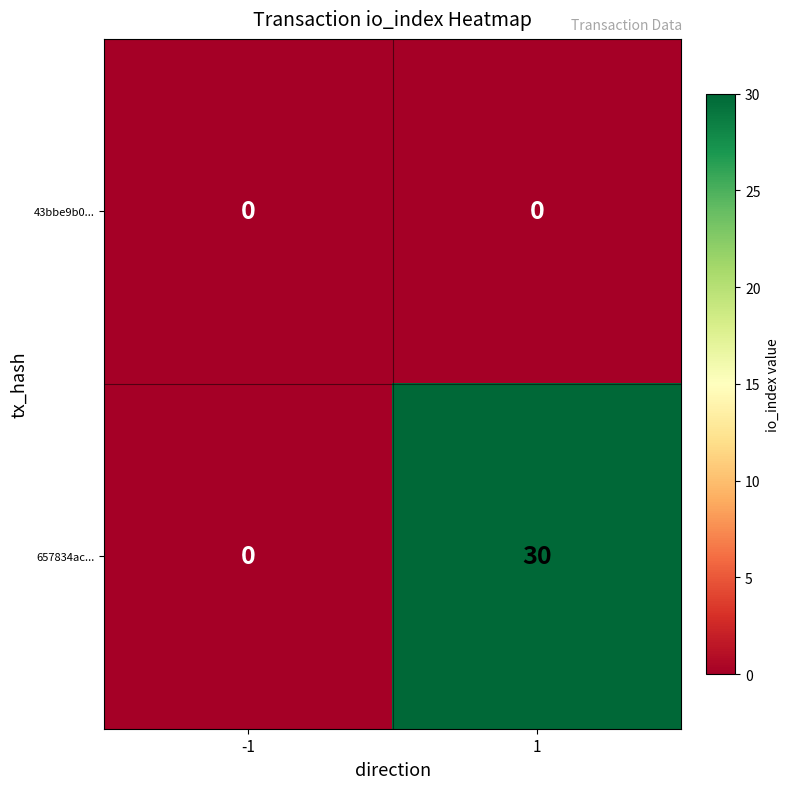

Rank the series by their maximum value, from lowest to highest.

43bbe9b0..., 657834ac...